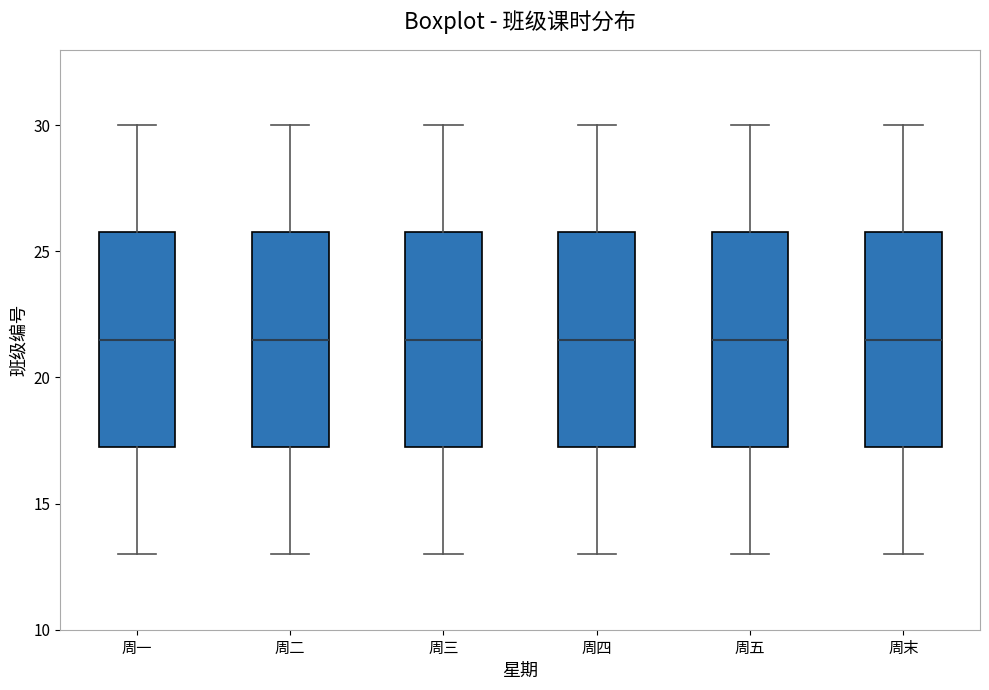

Reading left to right, read every box against the y-axis: the position of its median line, the range the box covers, and the ends of its whiskers. The values are not printed on the chart, so give them approximately, as read against the axis.

周一: median 21.5, box 17.5 to 26.0, whiskers 13.0 to 30.0
周二: median 21.5, box 17.5 to 26.0, whiskers 13.0 to 30.0
周三: median 21.5, box 17.5 to 26.0, whiskers 13.0 to 30.0
周四: median 21.5, box 17.5 to 26.0, whiskers 13.0 to 30.0
周五: median 21.5, box 17.5 to 26.0, whiskers 13.0 to 30.0
周末: median 21.5, box 17.5 to 26.0, whiskers 13.0 to 30.0